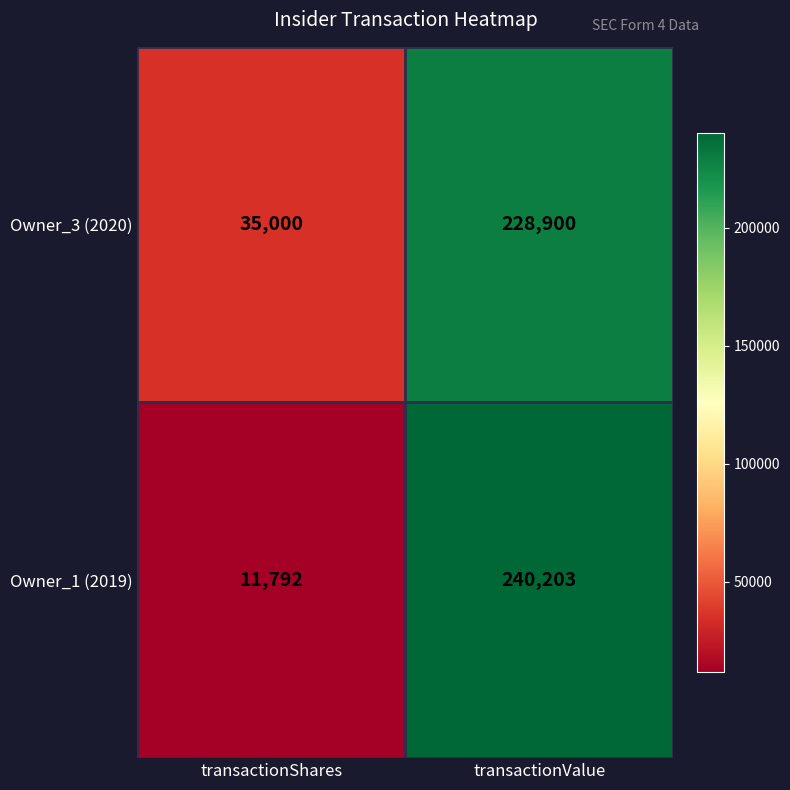

Is it true that Owner_1 (2019) equals 240203 at transactionValue?

True